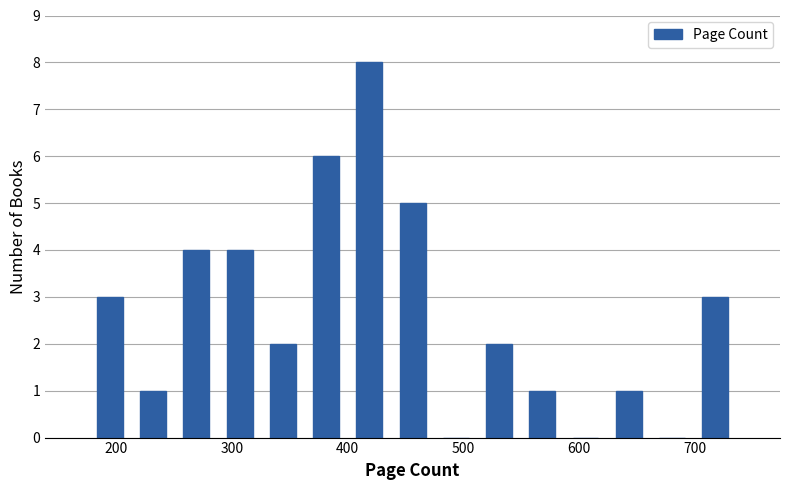

Read against the x-axis, roughly where is the centre of the tallest bar?

420